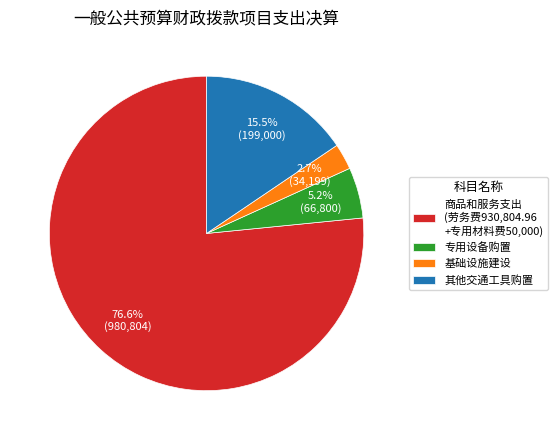

Which slice represents more than half of the pie?

商品和服务支出 (劳务费930,804.96 +专用材料费50,000)